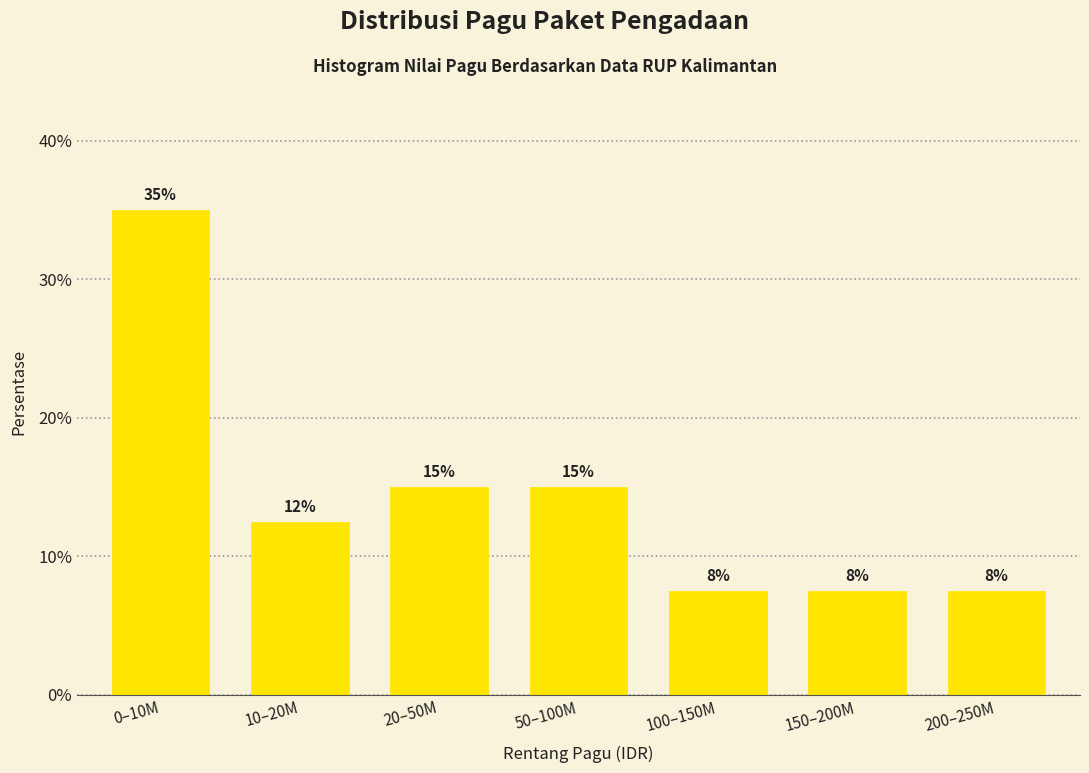

Are the bars horizontal?

No